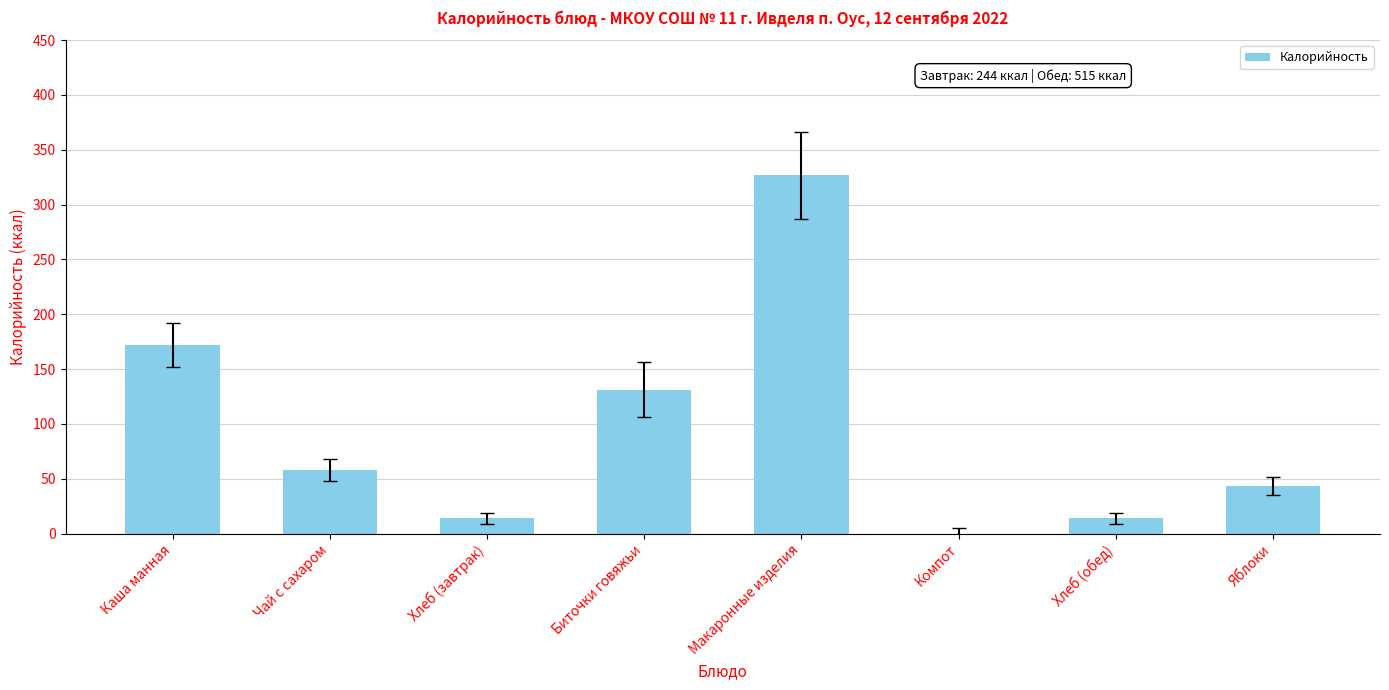

What is the sum of the values at Макаронные изделия and Хлеб (завтрак)?

340.7